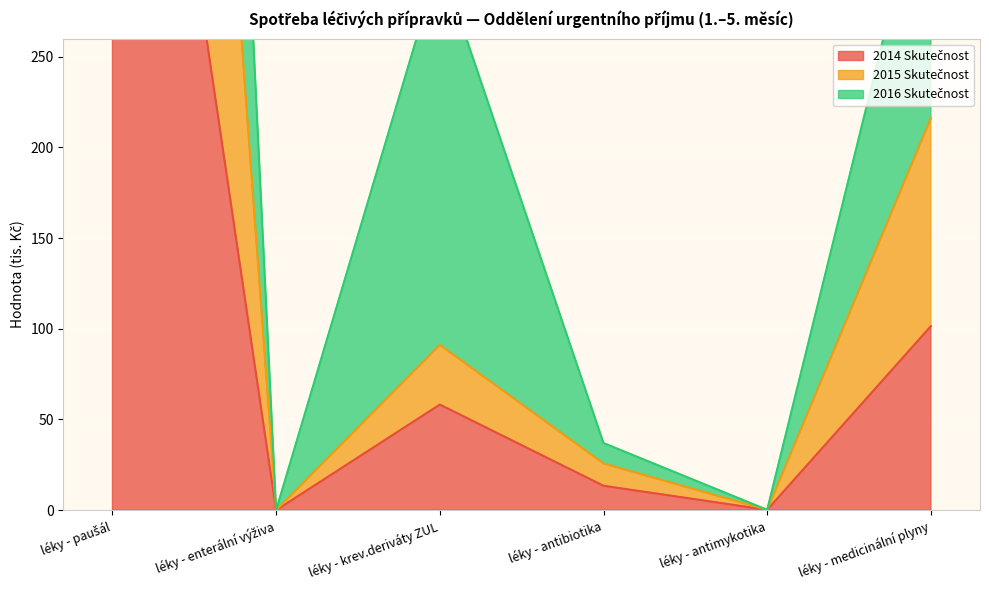

Reading left to right, what are all the values shown in this chart?

2014 Skutečnost: léky - paušál=611.9	léky - enterální výživa=0.0	léky - krev.deriváty ZUL=58.2	léky - antibiotika=13.5	léky - antimykotika=0.2	léky - medicinální plyny=101.5
2015 Skutečnost: léky - paušál=1228.5	léky - enterální výživa=0.0	léky - krev.deriváty ZUL=91.2	léky - antibiotika=25.8	léky - antimykotika=0.2	léky - medicinální plyny=216.2
2016 Skutečnost: léky - paušál=1861.1	léky - enterální výživa=0.0	léky - krev.deriváty ZUL=303.2	léky - antibiotika=37.0	léky - antimykotika=0.2	léky - medicinální plyny=366.5